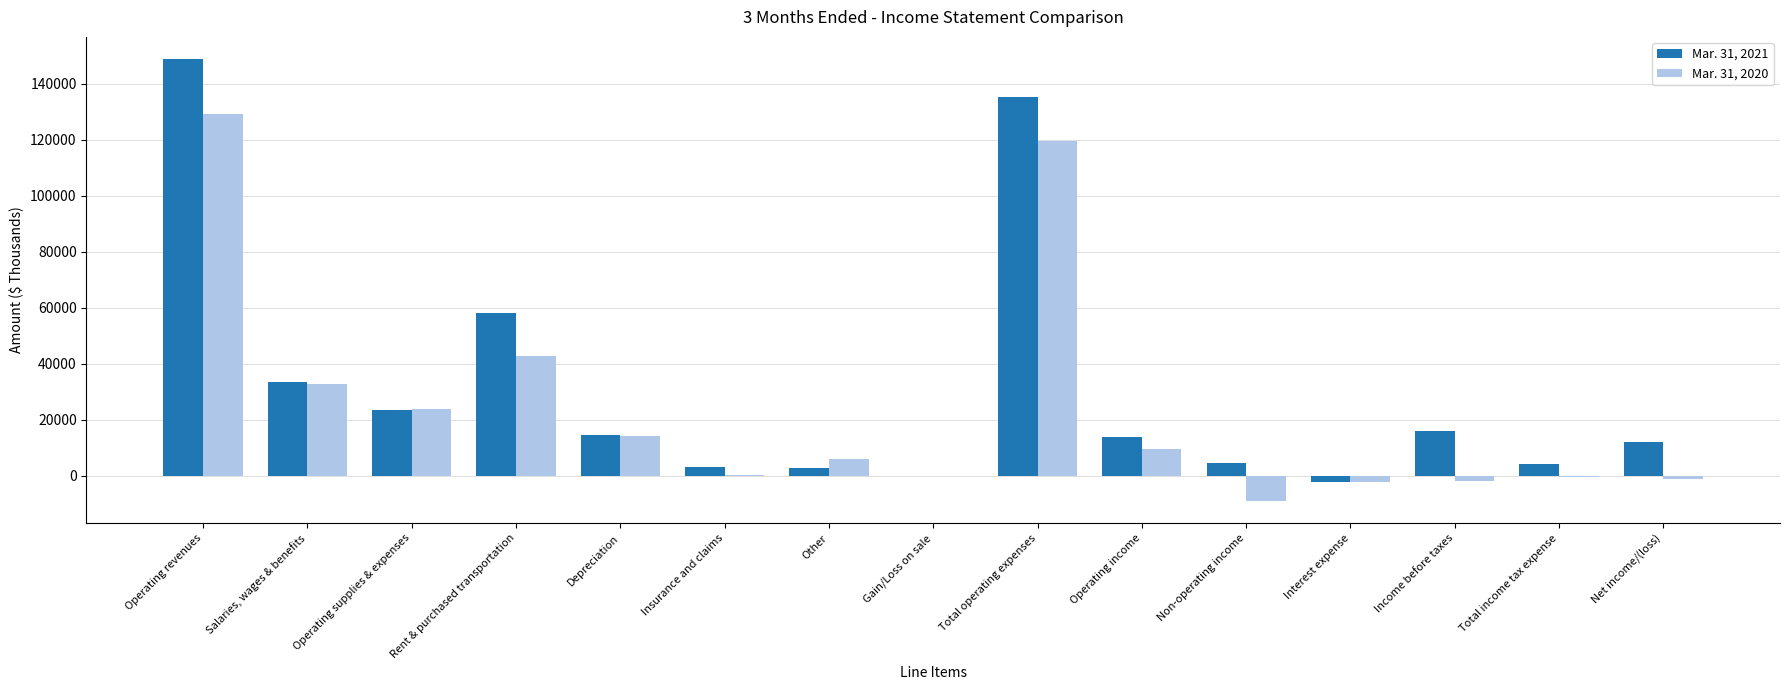

Which category has the highest value in the Mar. 31, 2021 series?

Operating revenues